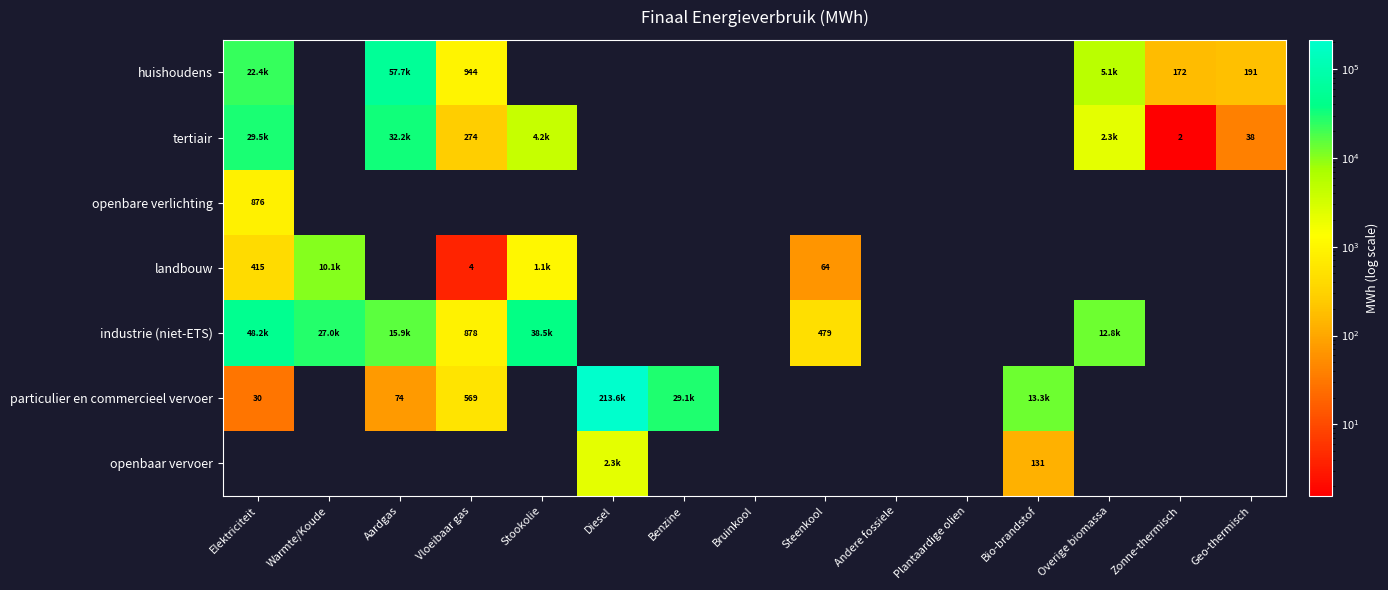

At which label does particulier en commercieel vervoer first exceed 213609?

Diesel